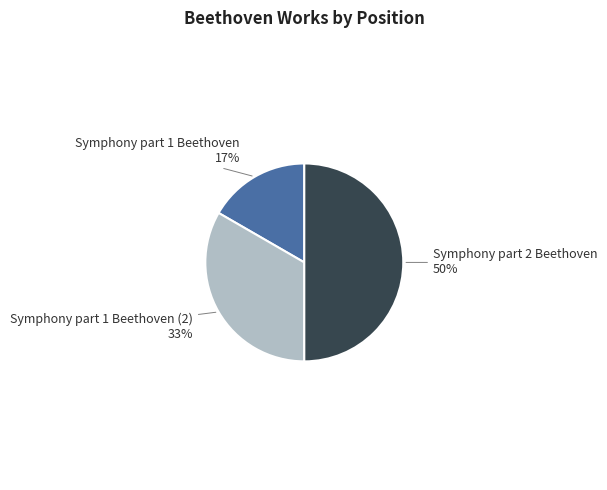

Does Symphony part 1 Beethoven represent more than half of the total?

No